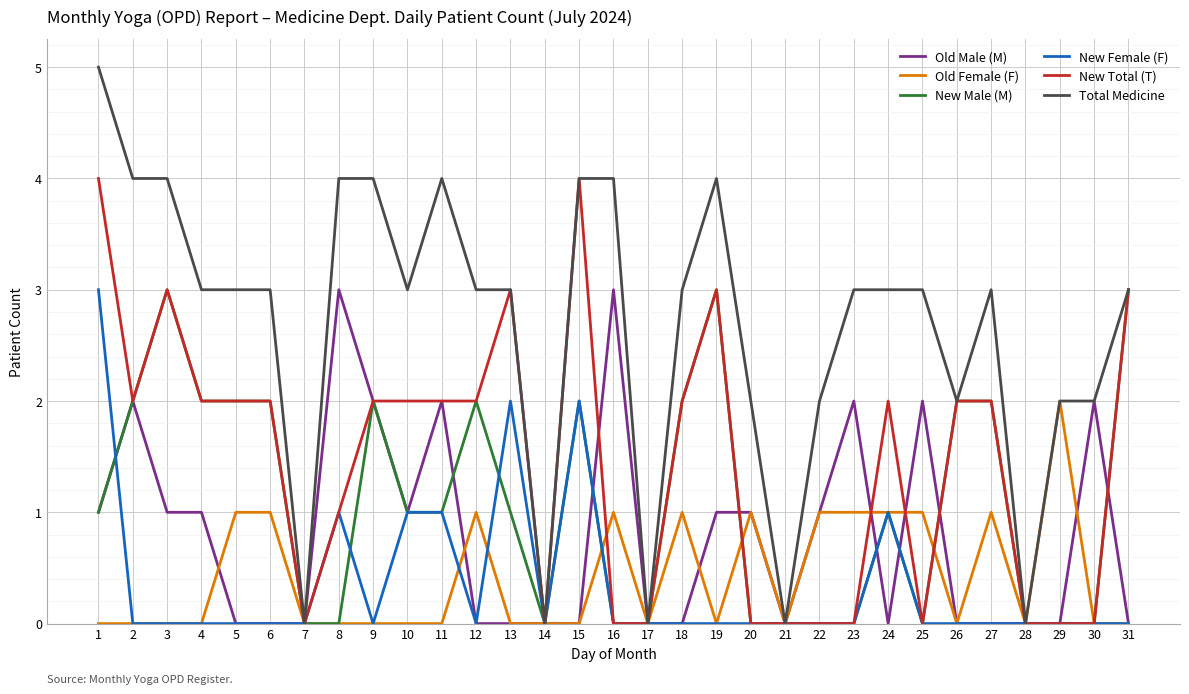

What are all the series names shown in the legend?

Old Male (M), Old Female (F), New Male (M), New Female (F), New Total (T), Total Medicine